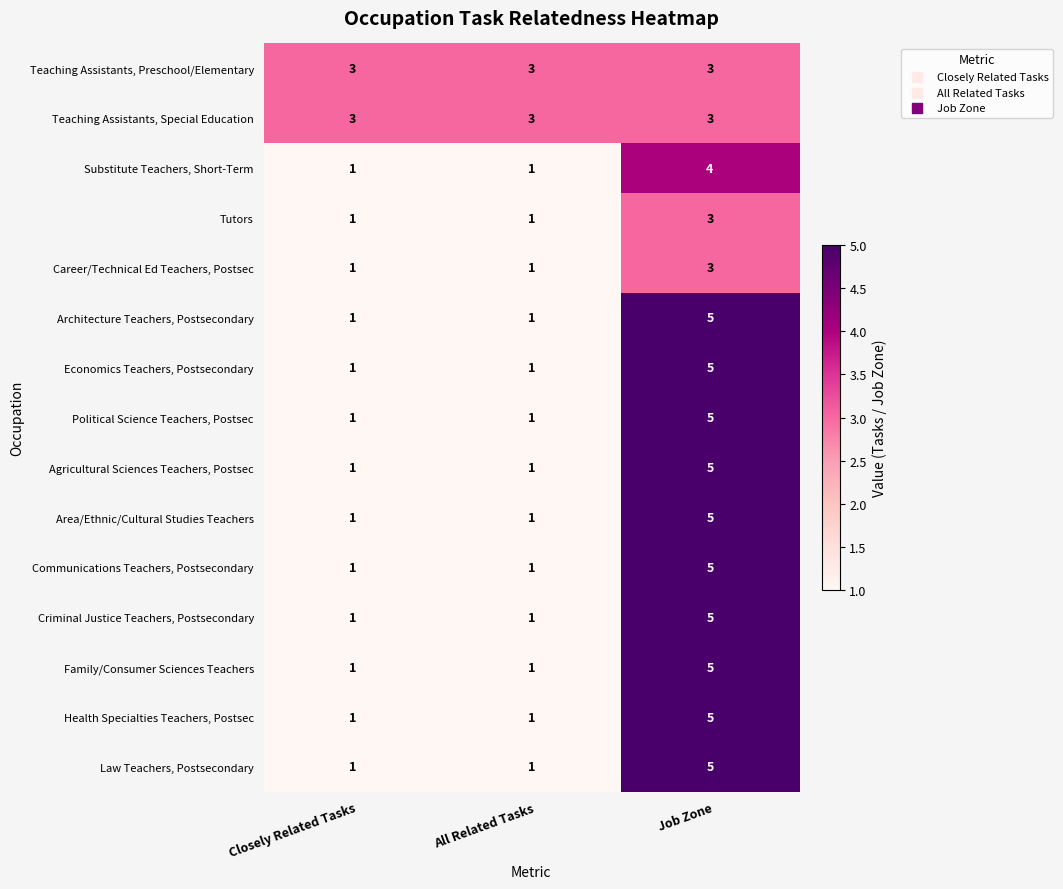

At how many categories does at least one series exceed 4?

1